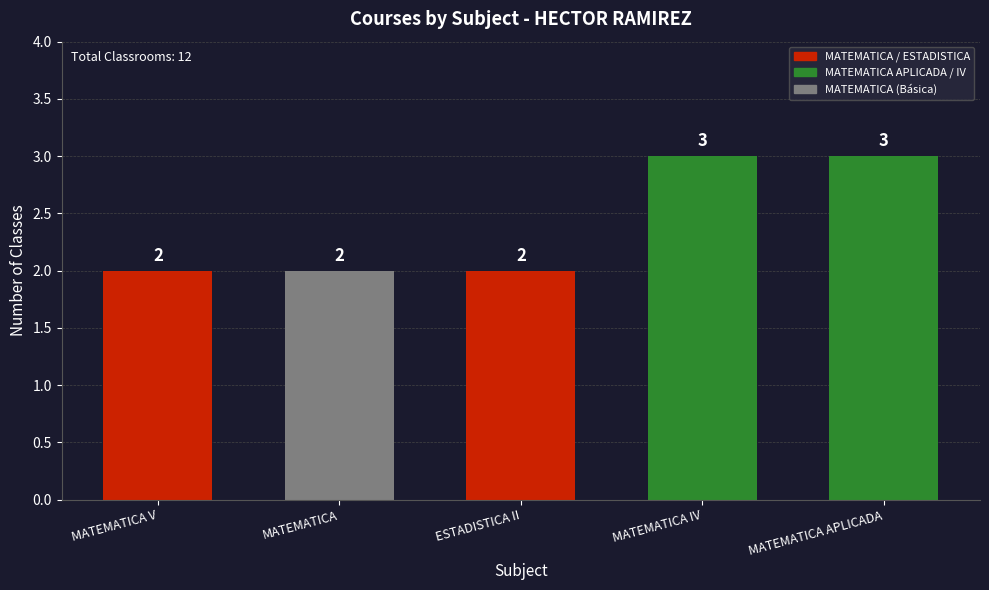

How many values exceed 2?

2